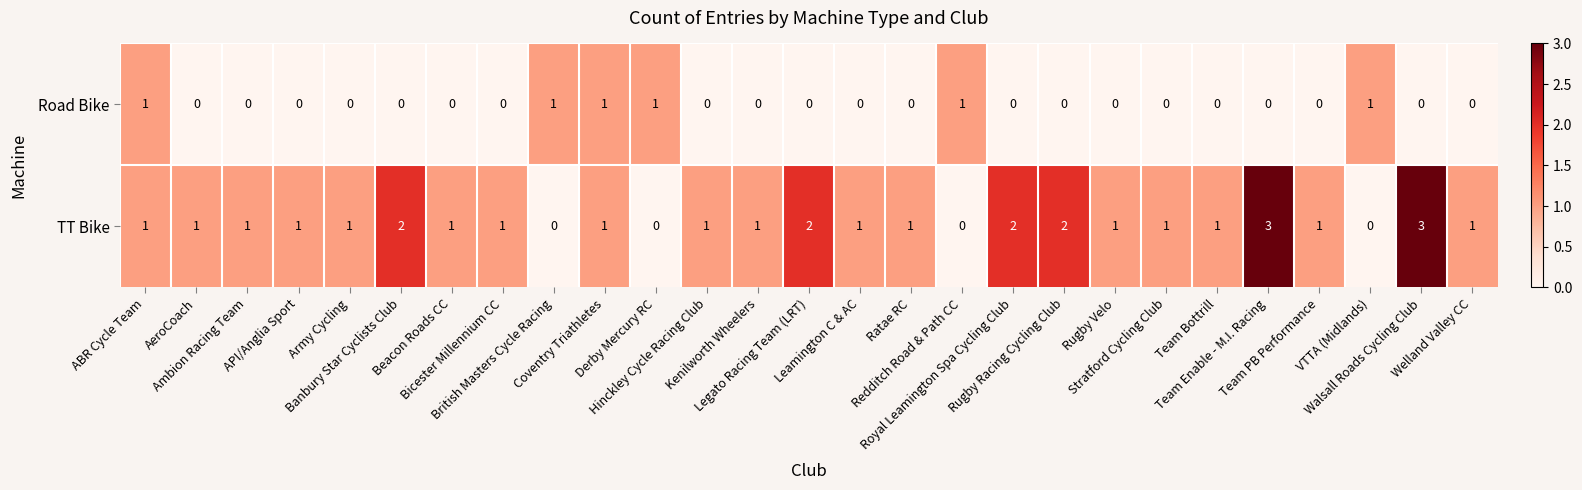

What is the sum of all TT Bike values?

31